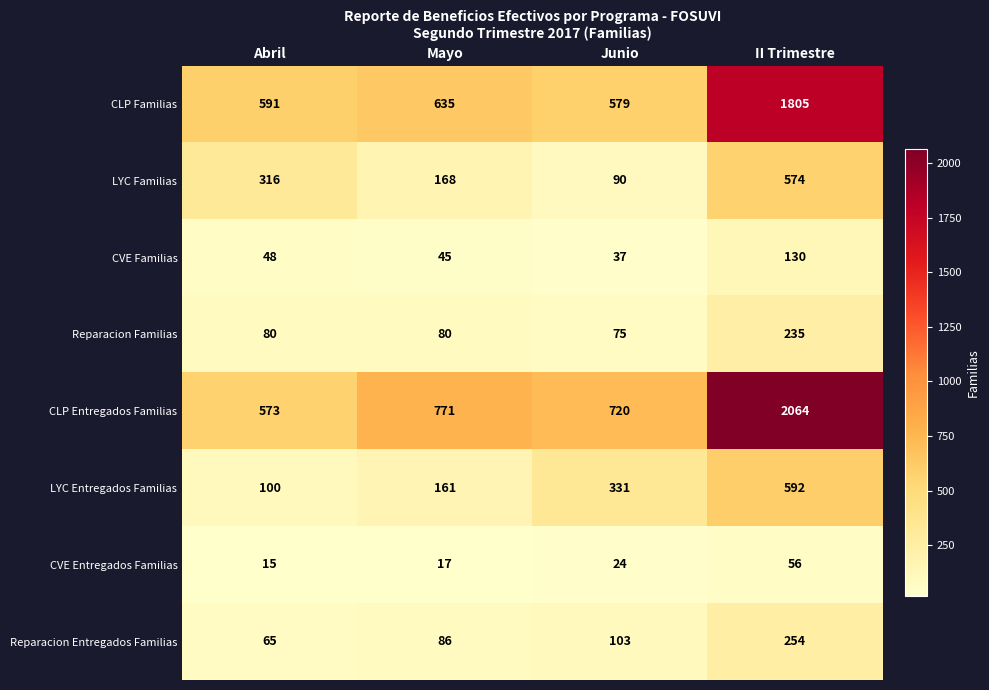

At II Trimestre, list the series in order from smallest to largest.

CVE Entregados Familias, CVE Familias, Reparacion Familias, Reparacion Entregados Familias, LYC Familias, LYC Entregados Familias, CLP Familias, CLP Entregados Familias